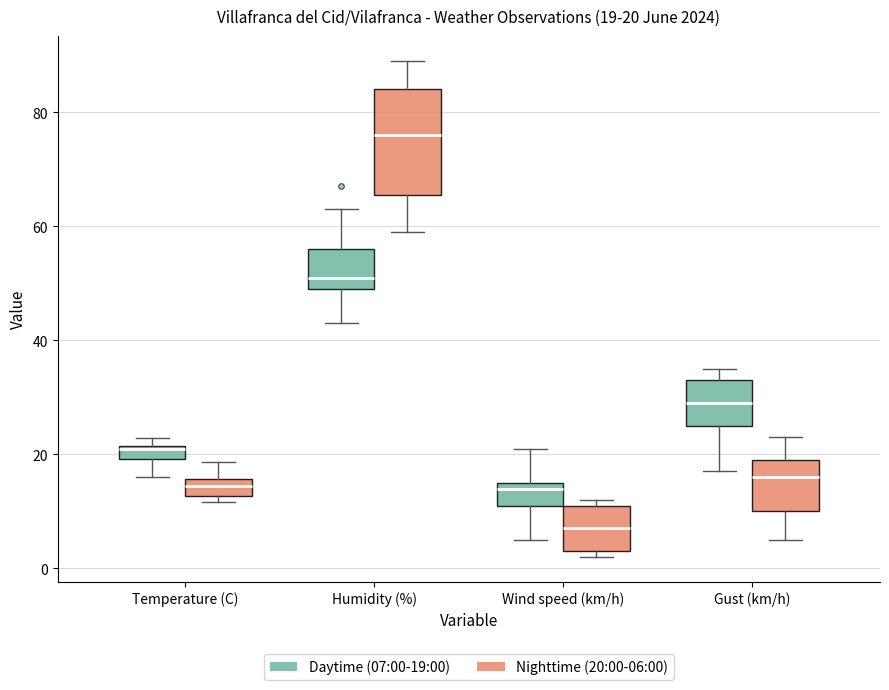

Which box has the lowest median line?

Wind speed (km/h) (Nighttime (20:00-06:00))